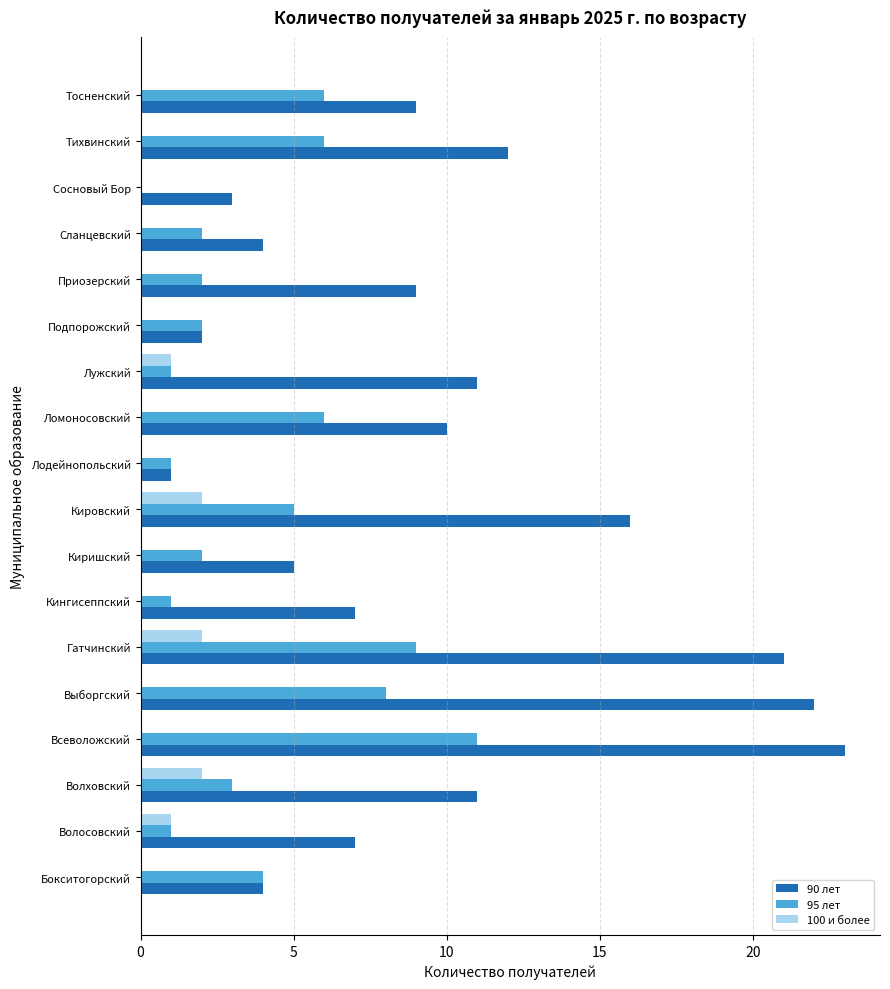

Which series changed the most between Всеволожский and Выборгский?

95 лет